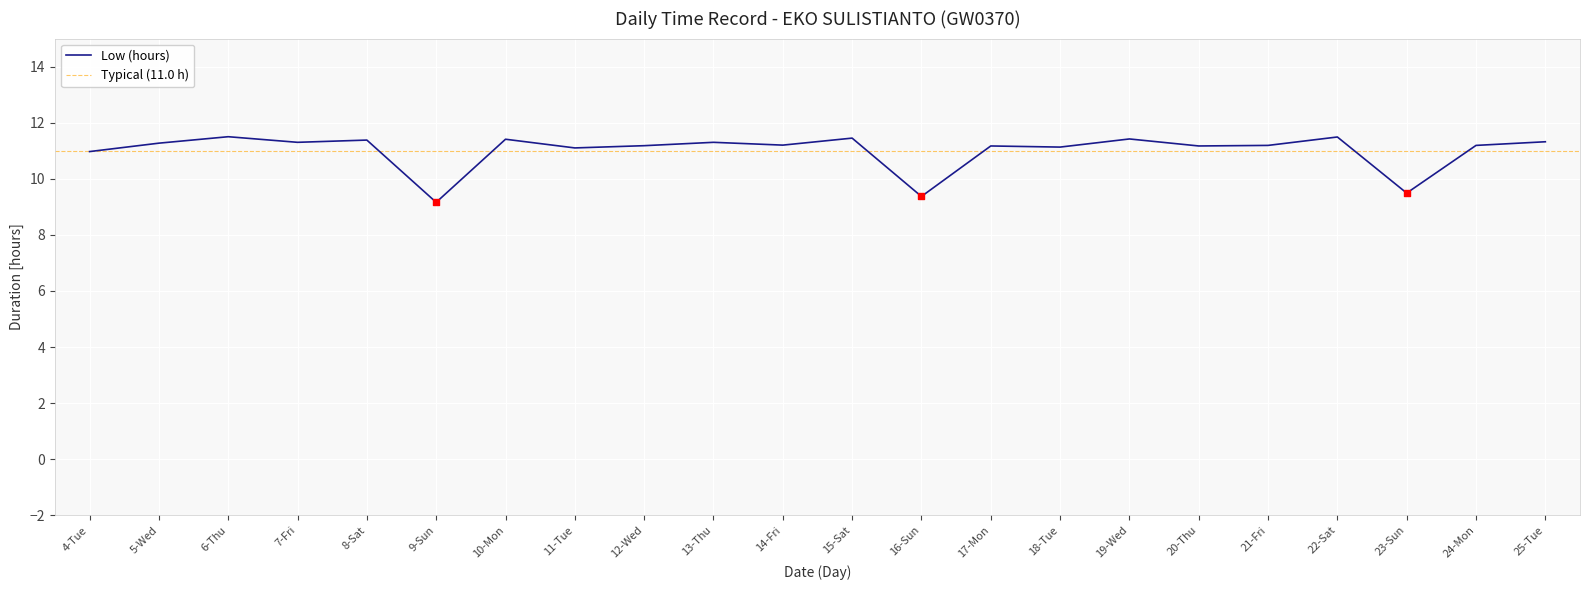

What is the change in value from 18-Tue to 25-Tue?

+0.2